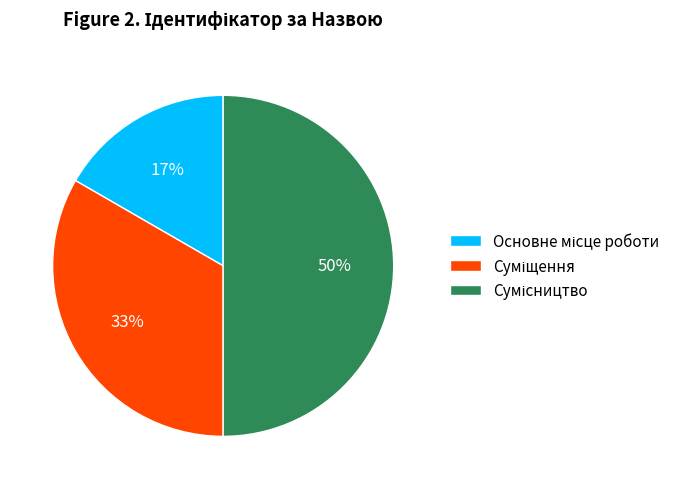

To the nearest percent, what is the difference between the largest and smallest slice percentages?

33%